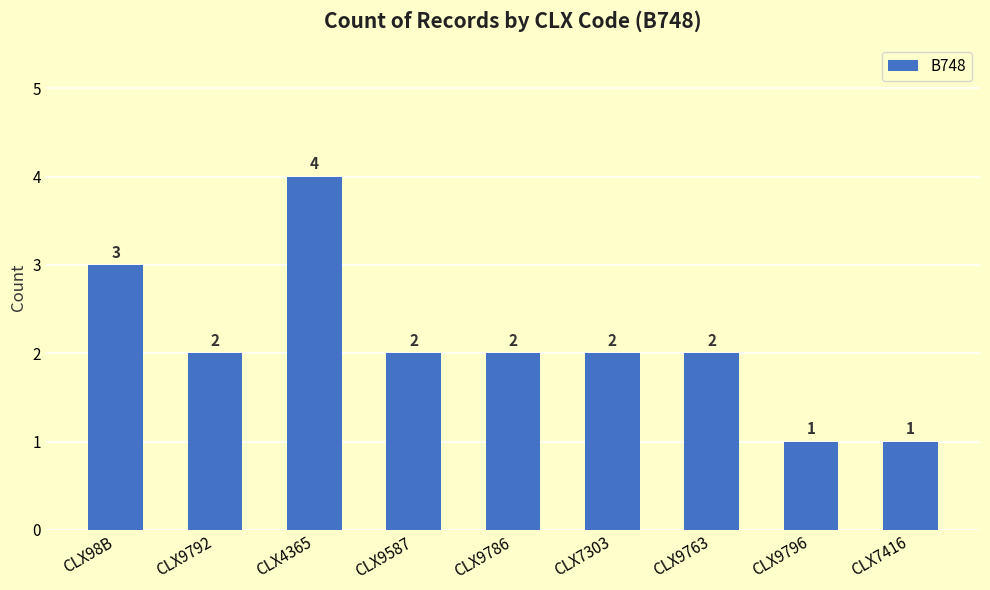

Which has a higher value, CLX9587 or CLX98B?

CLX98B